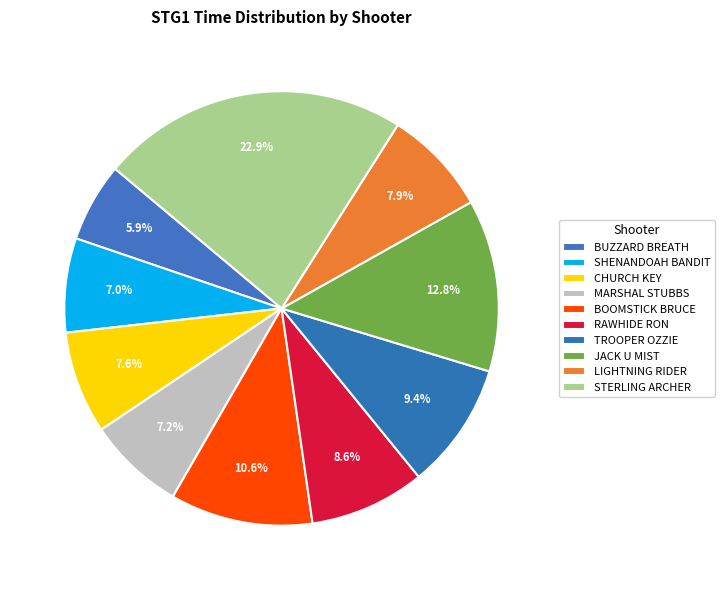

Do JACK U MIST and CHURCH KEY together represent more than half of the pie?

No